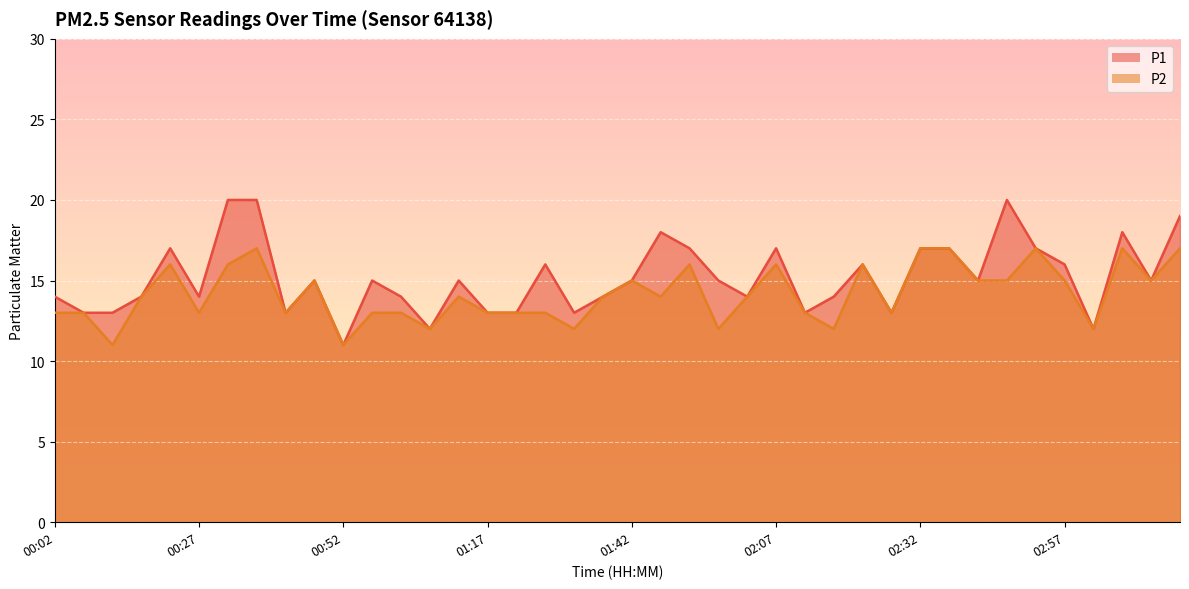

How many lines are shown in the chart?

2